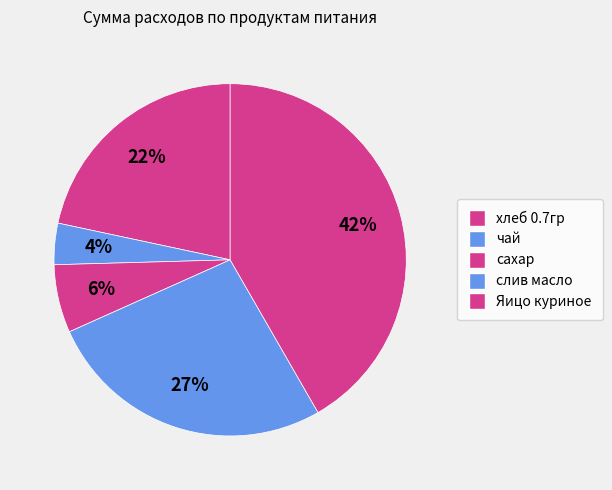

Which has a higher value, сахар or хлеб 0.7гр?

хлеб 0.7гр